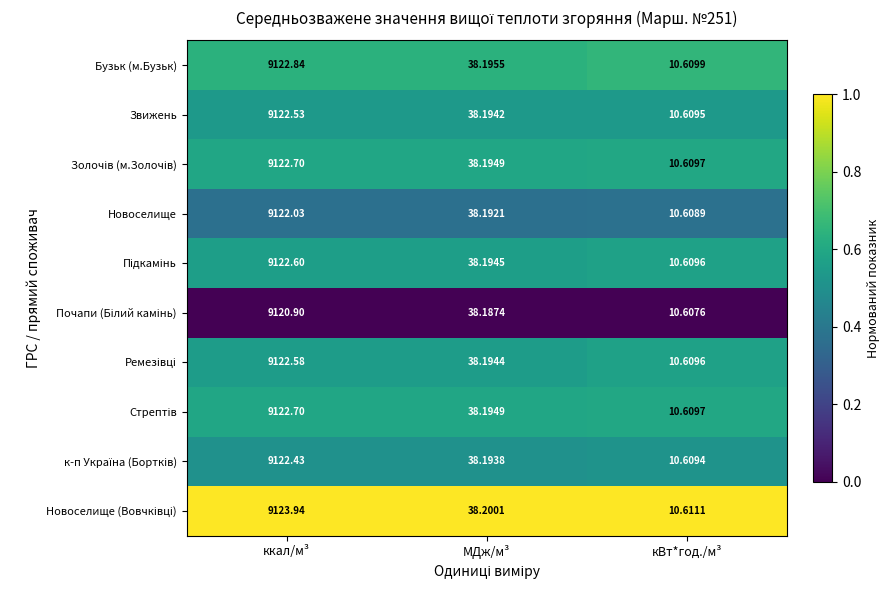

Is it true that Звижень equals 0.4 at МДж/м³?

False